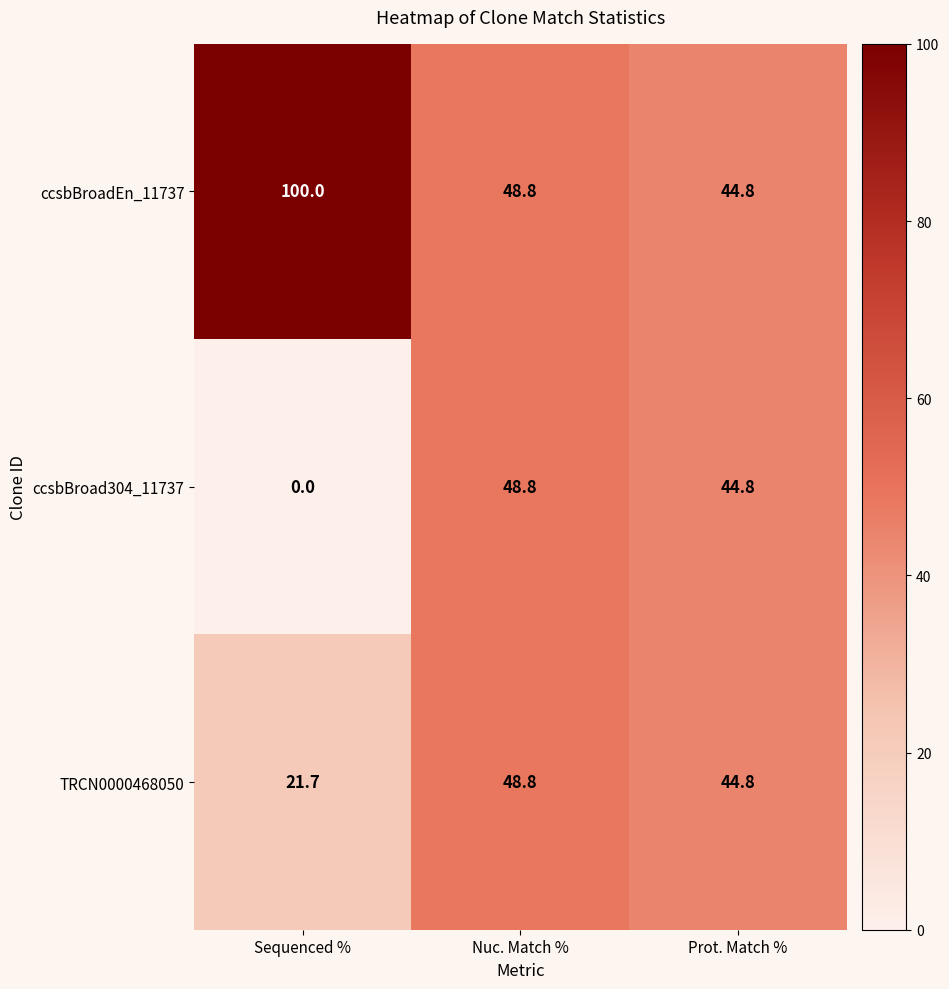

At which label is TRCN0000468050 closest to 35?

Prot. Match %